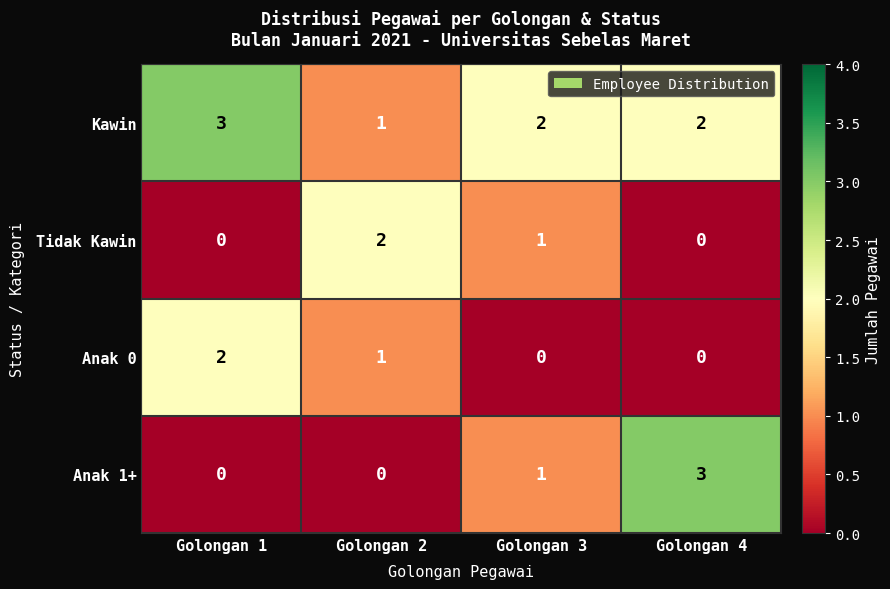

Is it true that Anak 1+ equals 0 at Golongan 1?

True